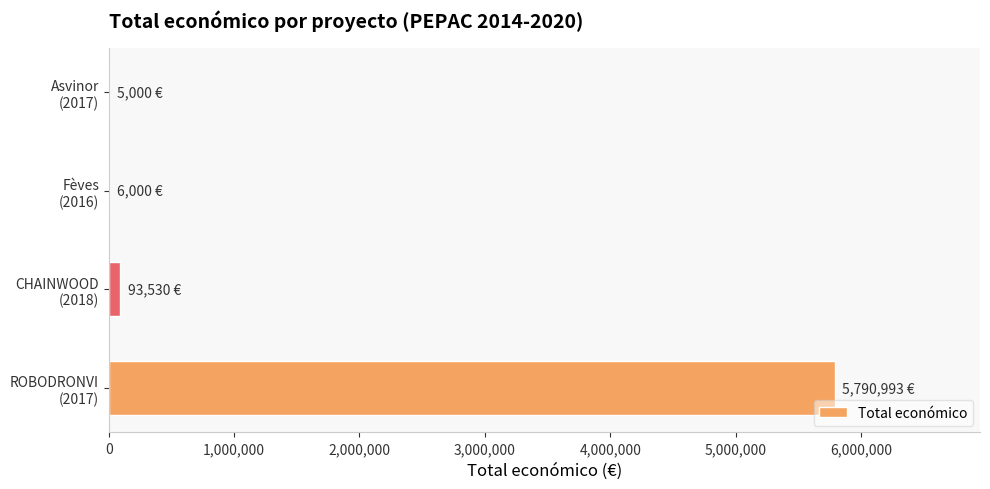

What is the sum of all values?

5895523